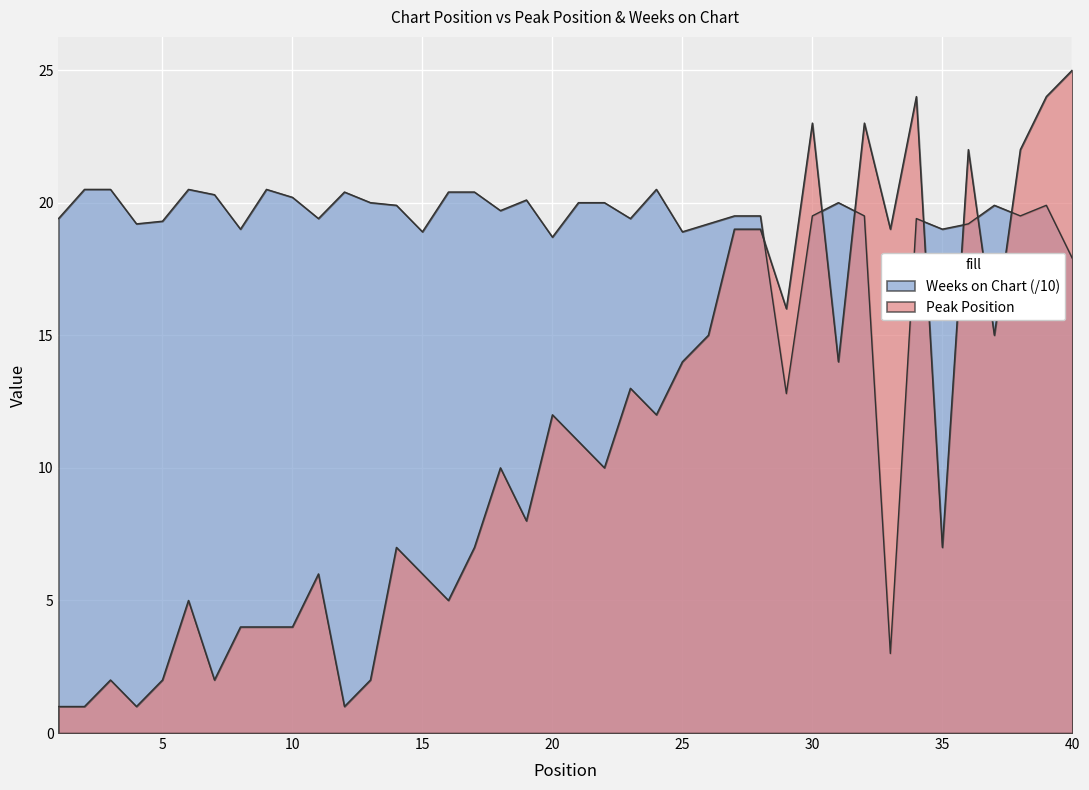

Where is the first local maximum for Peak Position?

3